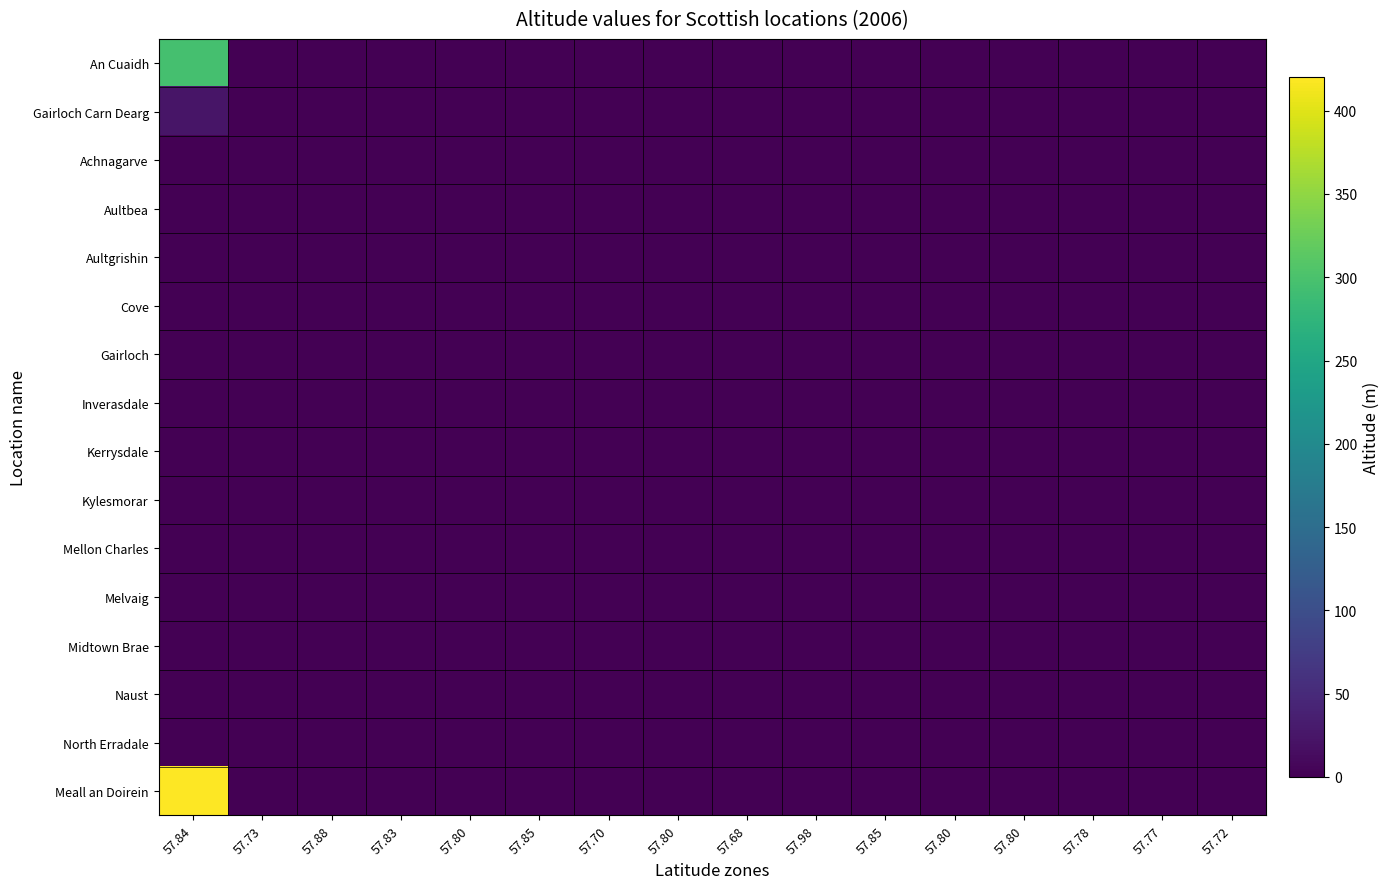

At how many categories does at least one series exceed 231?

1